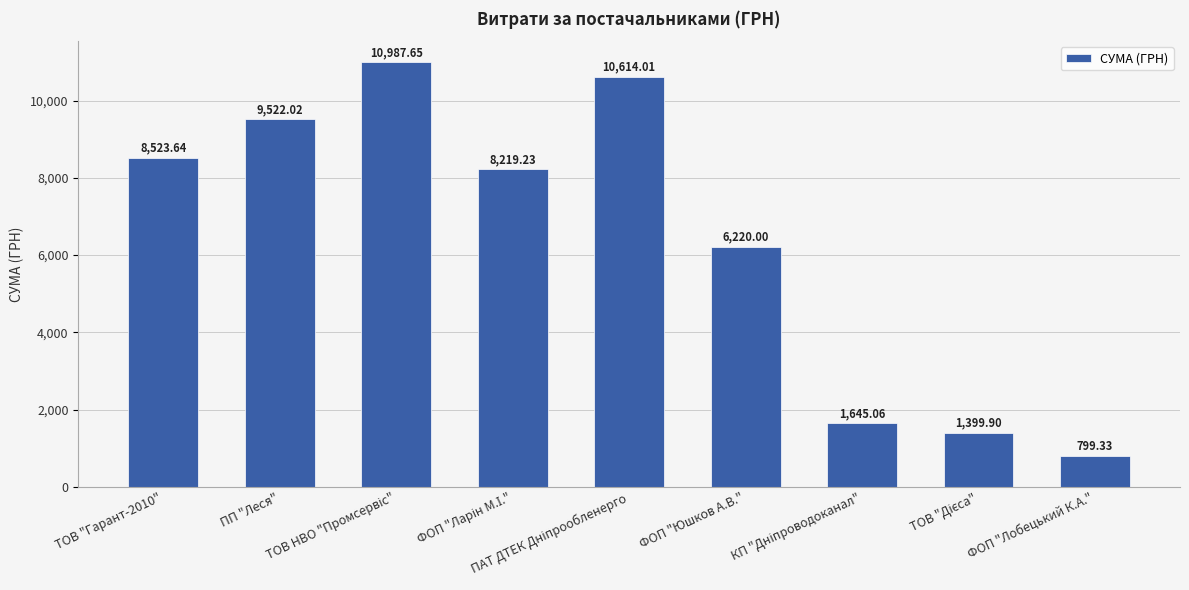

Where is the data nearest to the value 5893?

ФОП "Юшков А.В."